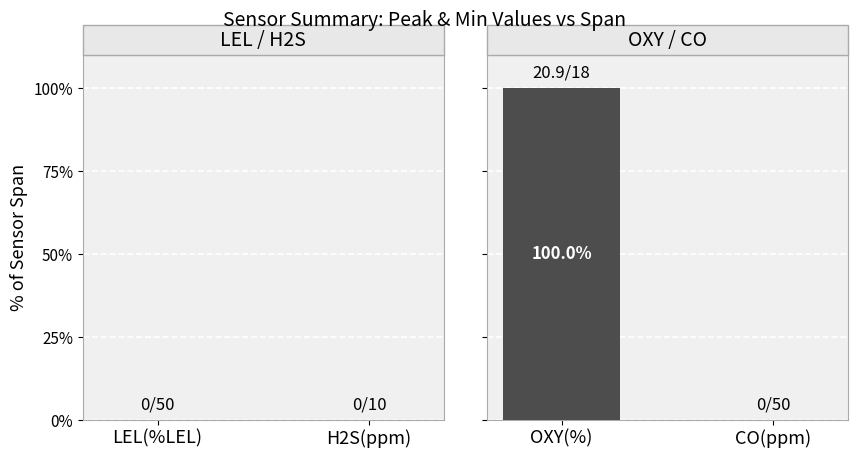

Which has a higher value, OXY(%) or CO(ppm)?

OXY(%)